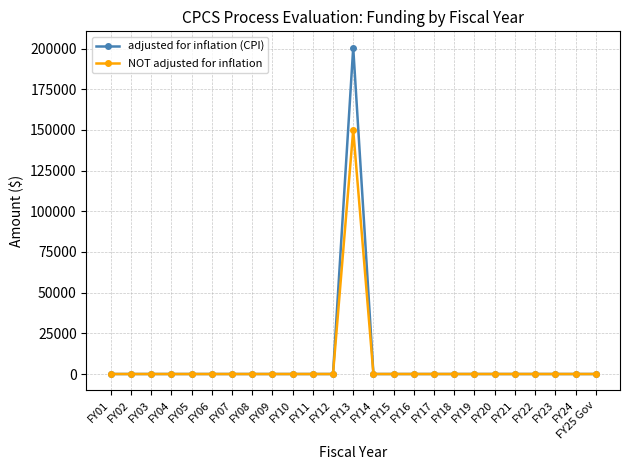

List the series in order of their peak value, highest first.

adjusted for inflation (CPI), NOT adjusted for inflation